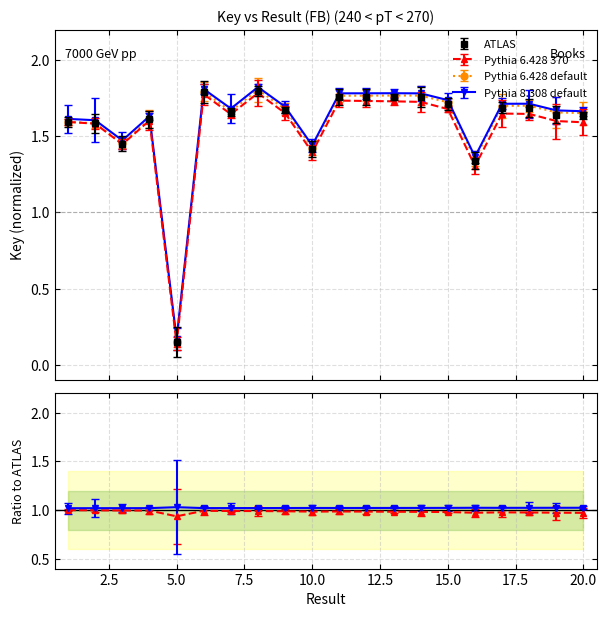

Which category has the highest value across all series?

8